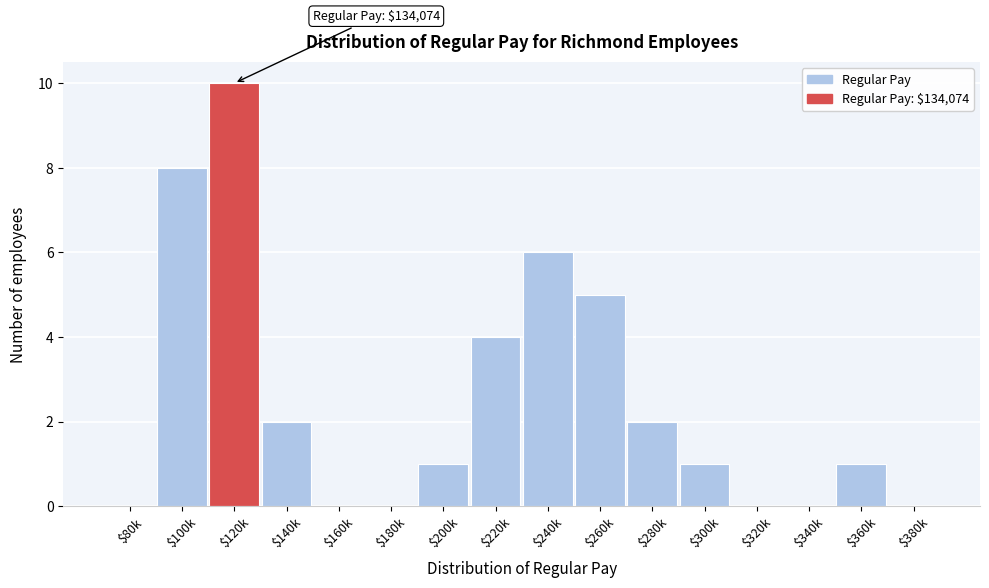

What is the greatest value displayed?

10